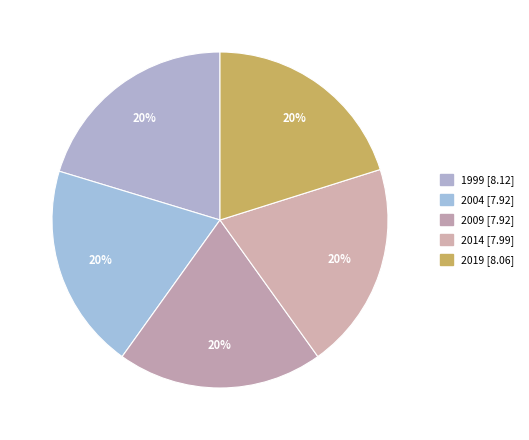

Is 2004 the majority of the pie?

No